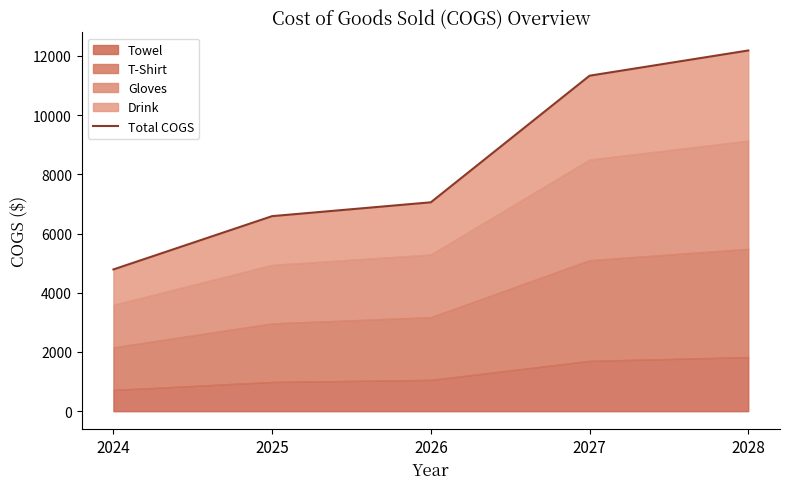

Between 2028 and 2027, which is larger?

2028